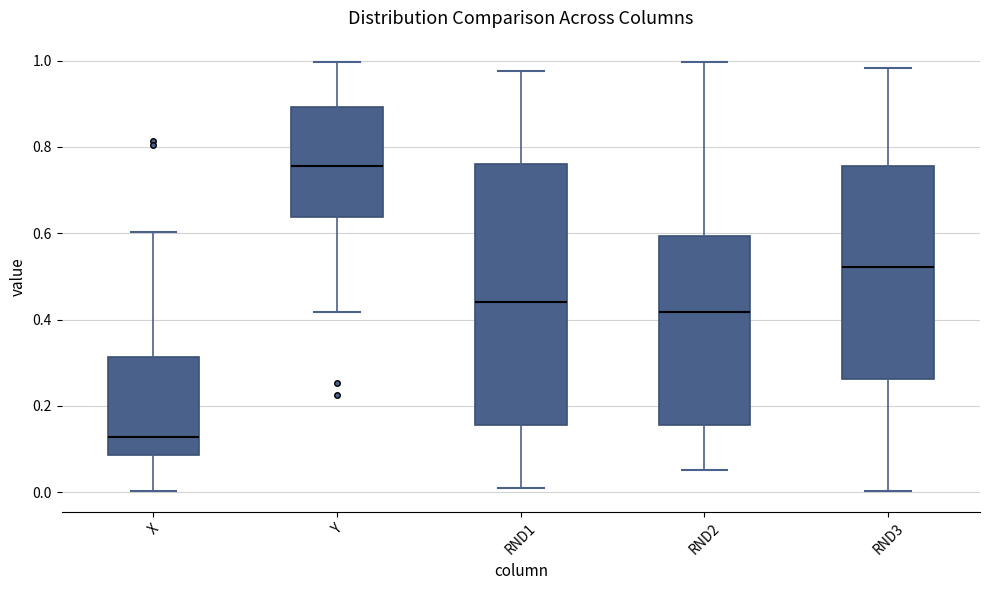

Reading left to right, transcribe this box plot: for each box, give where its median line is, the range the box spans, and where its two whiskers end, as read against the y-axis. The values are not printed on the chart, so give them approximately, as read against the axis.

X: median 0.12, box 0.08 to 0.32, whiskers 0.00 to 0.60
Y: median 0.76, box 0.64 to 0.90, whiskers 0.42 to 1.00
RND1: median 0.44, box 0.16 to 0.76, whiskers 0.00 to 0.98
RND2: median 0.42, box 0.16 to 0.60, whiskers 0.06 to 1.00
RND3: median 0.52, box 0.26 to 0.76, whiskers 0.00 to 0.98